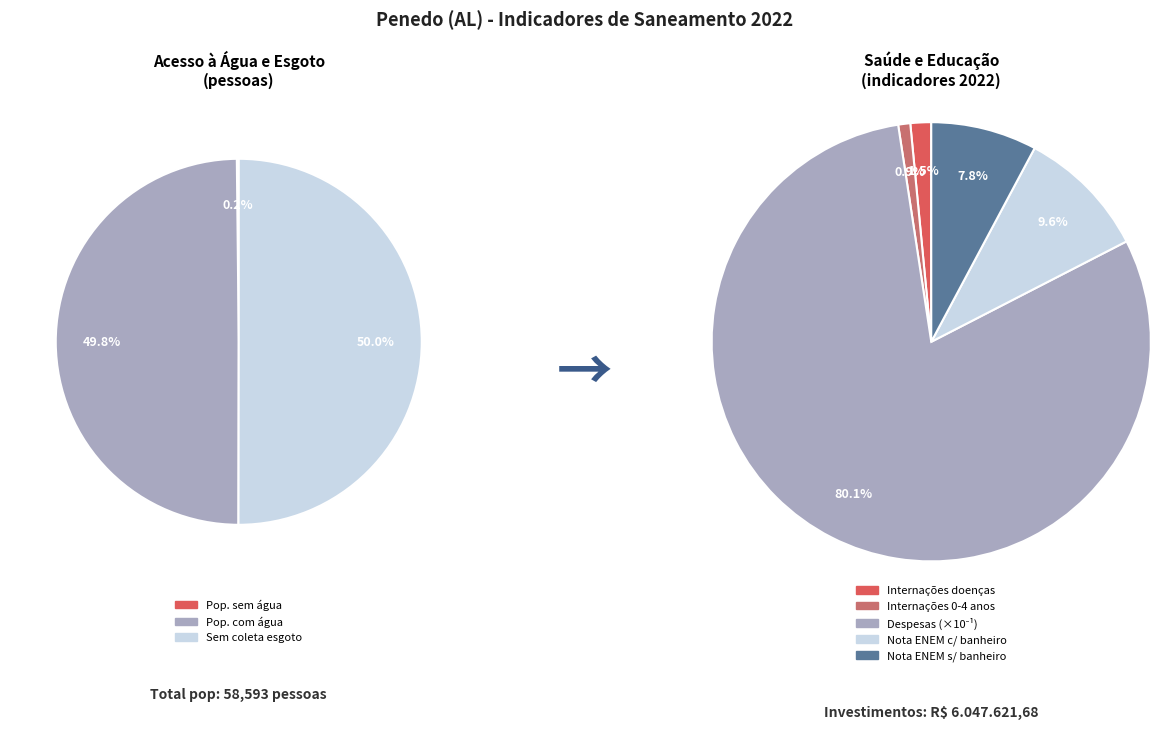

What portion of the pie excludes População sem acesso à água?

99.9%